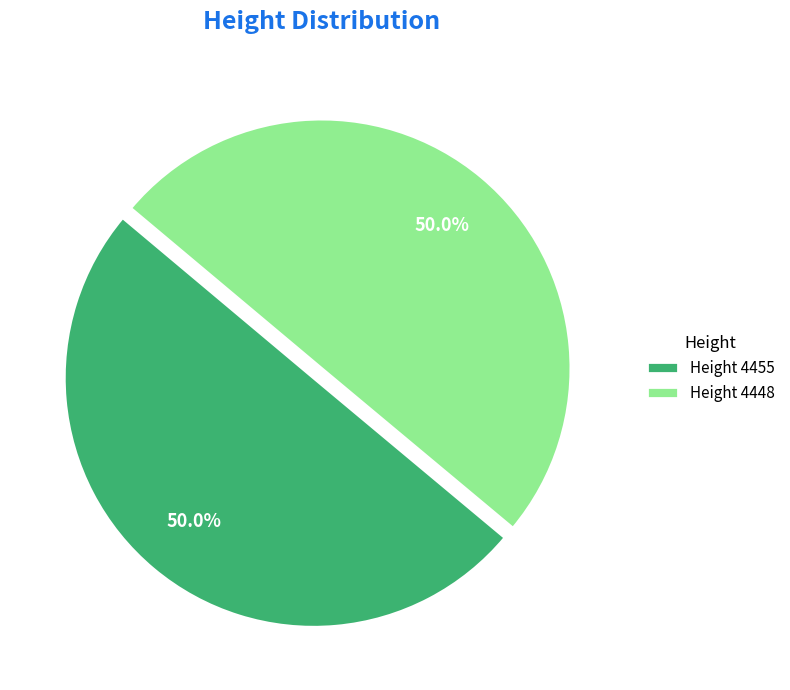

Approximately how many times larger is the value at Height 4448 compared to Height 4455?

1.0